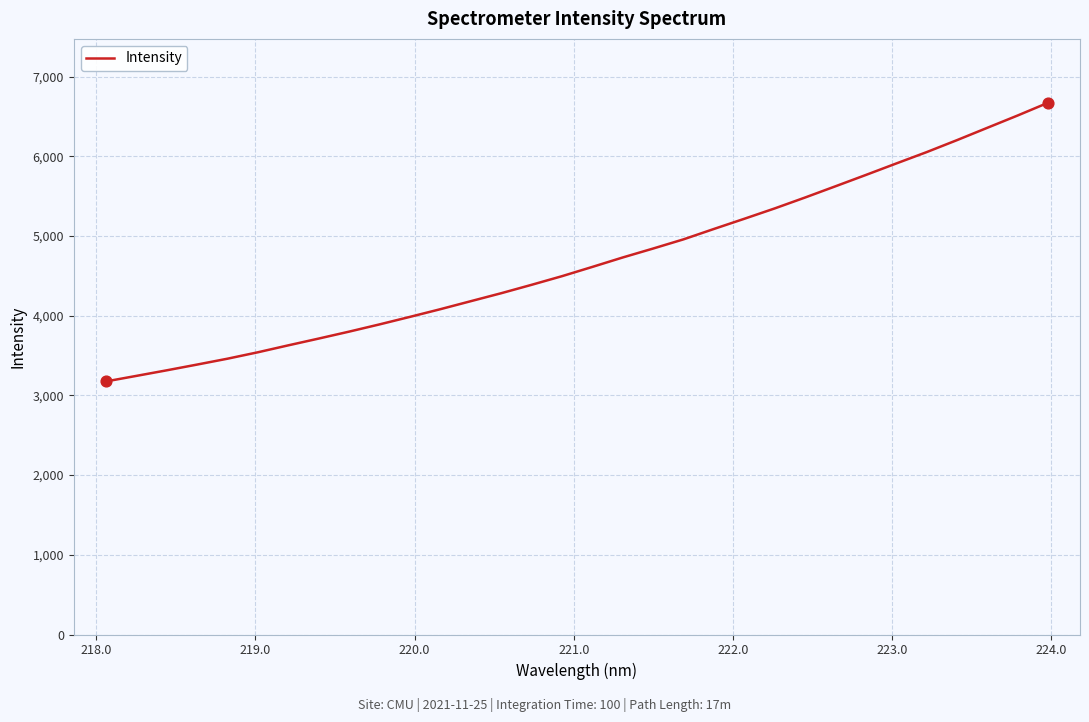

What is the maximum value shown in the chart?

6671.4